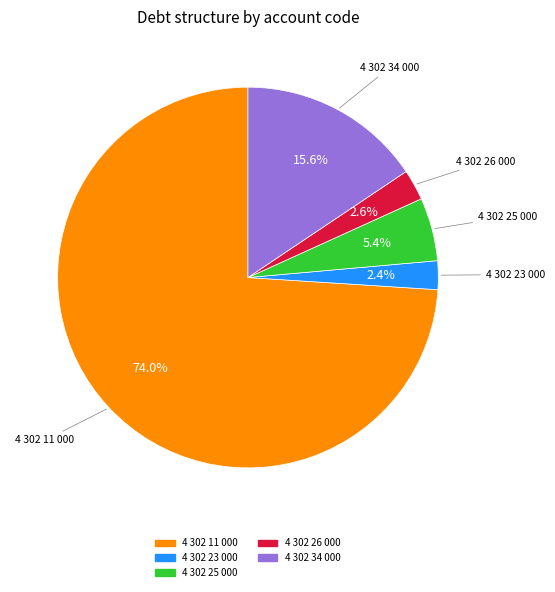

To the nearest percent, what is the average slice percentage?

20%